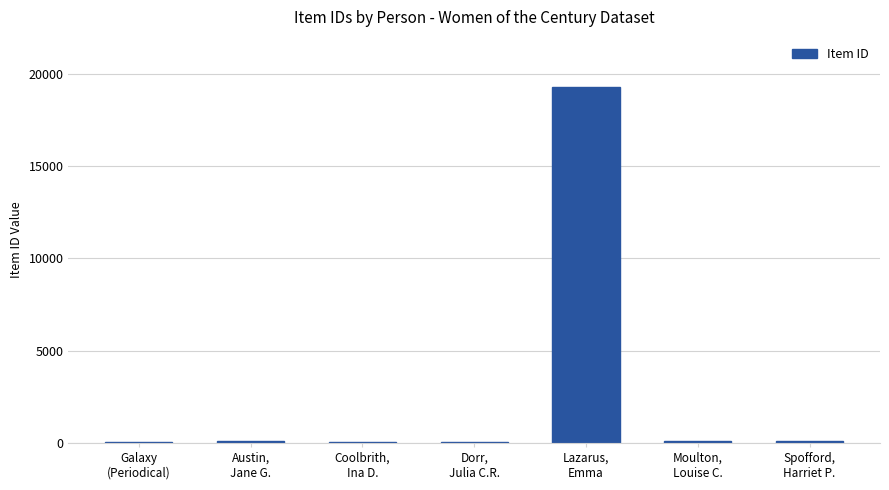

What is the maximum value shown in the chart?

19292